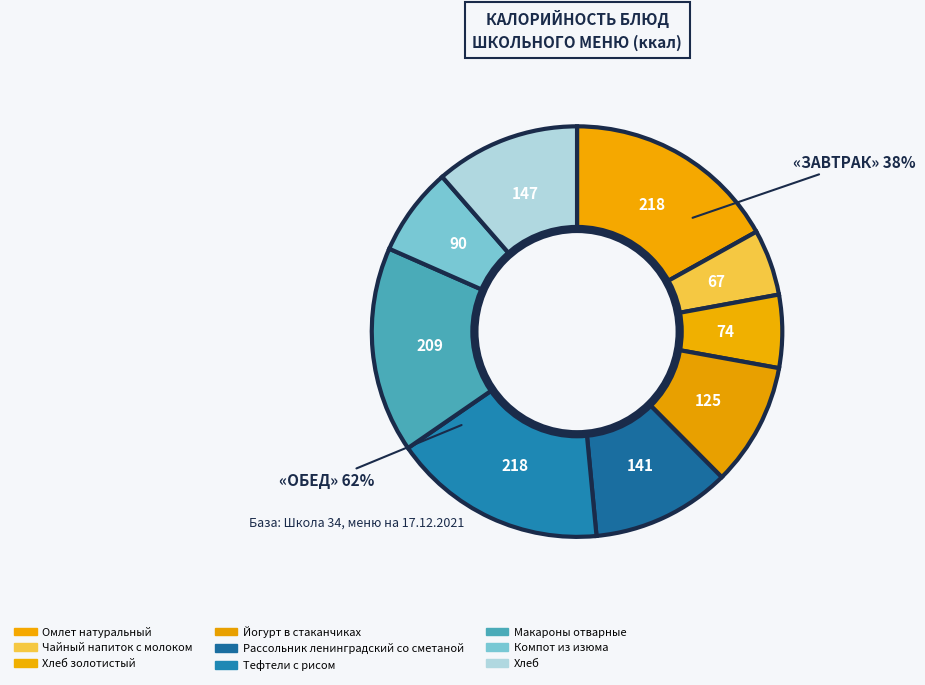

What is the smallest slice in the pie chart?

Чайный напиток с молоком